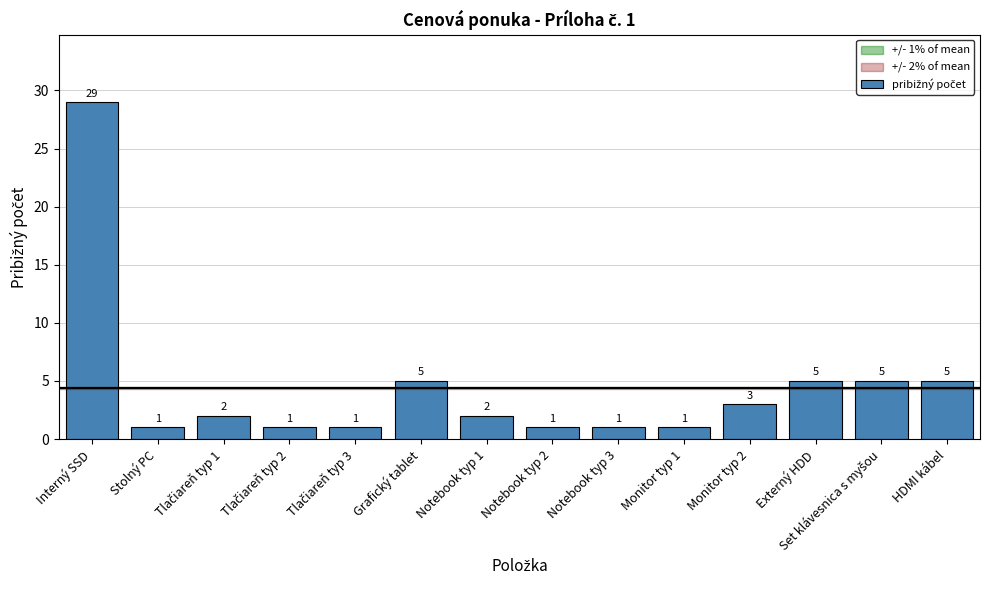

What is the approximate value at Interný SSD, to the nearest 5?

30